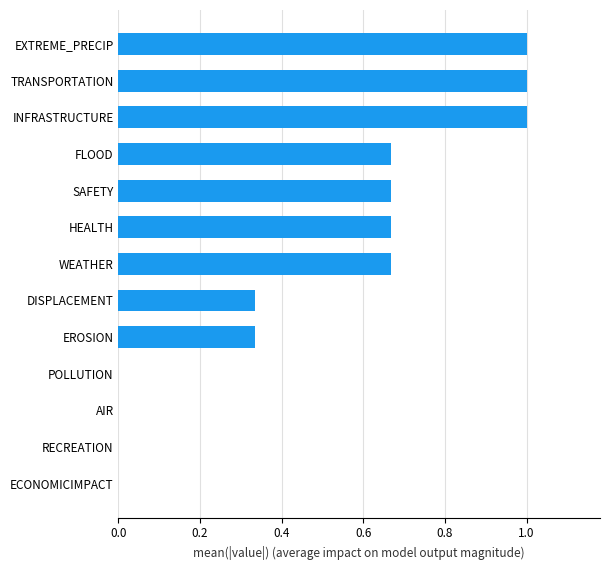

What is the sum of all values?

6.3